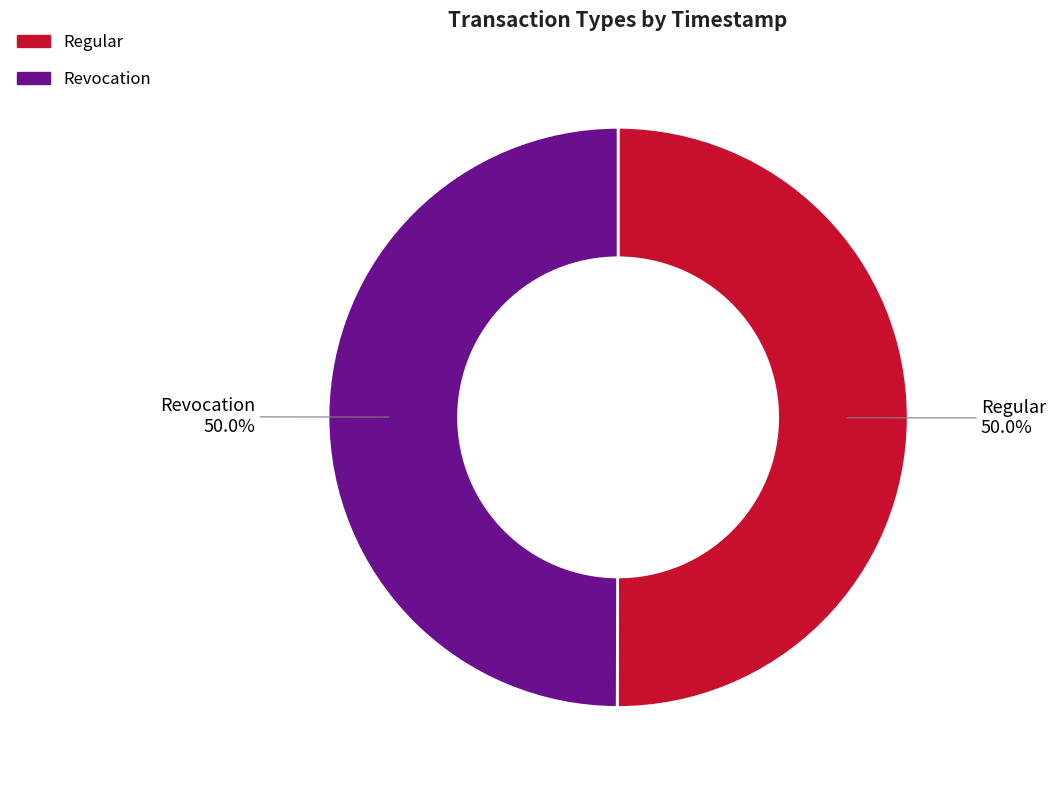

What portion of the pie excludes Regular?

50.0%